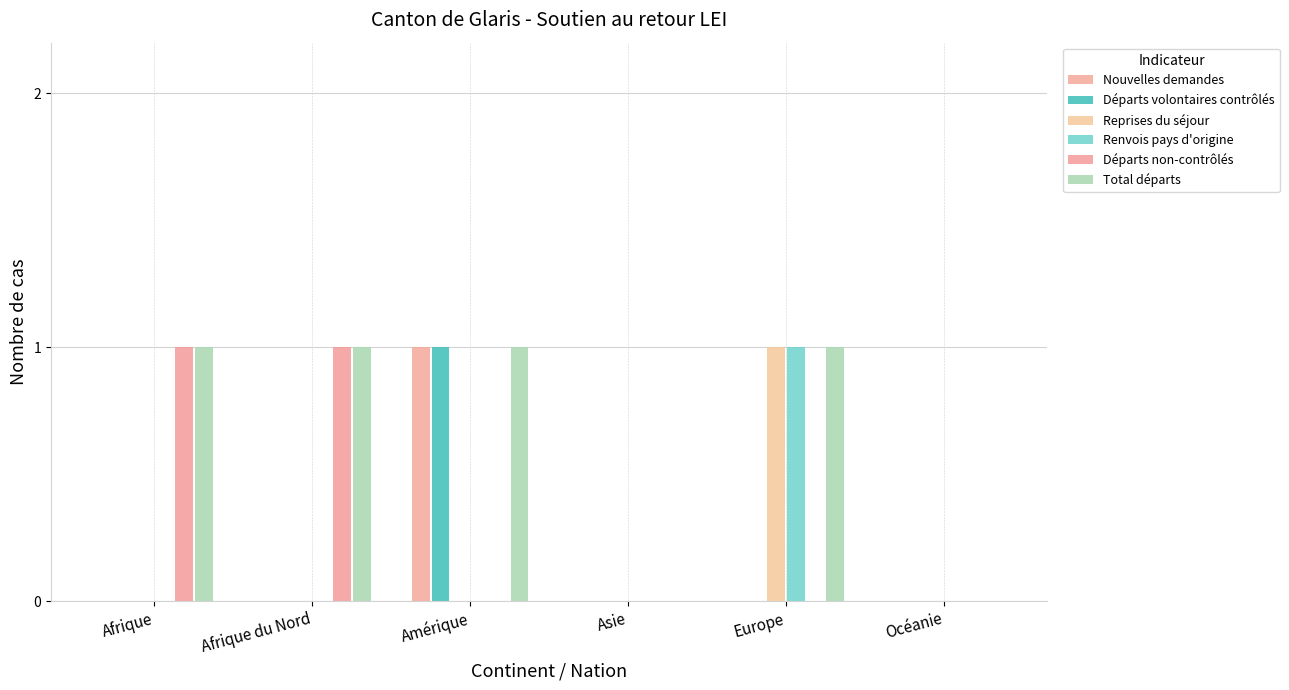

Are the bars horizontal?

No